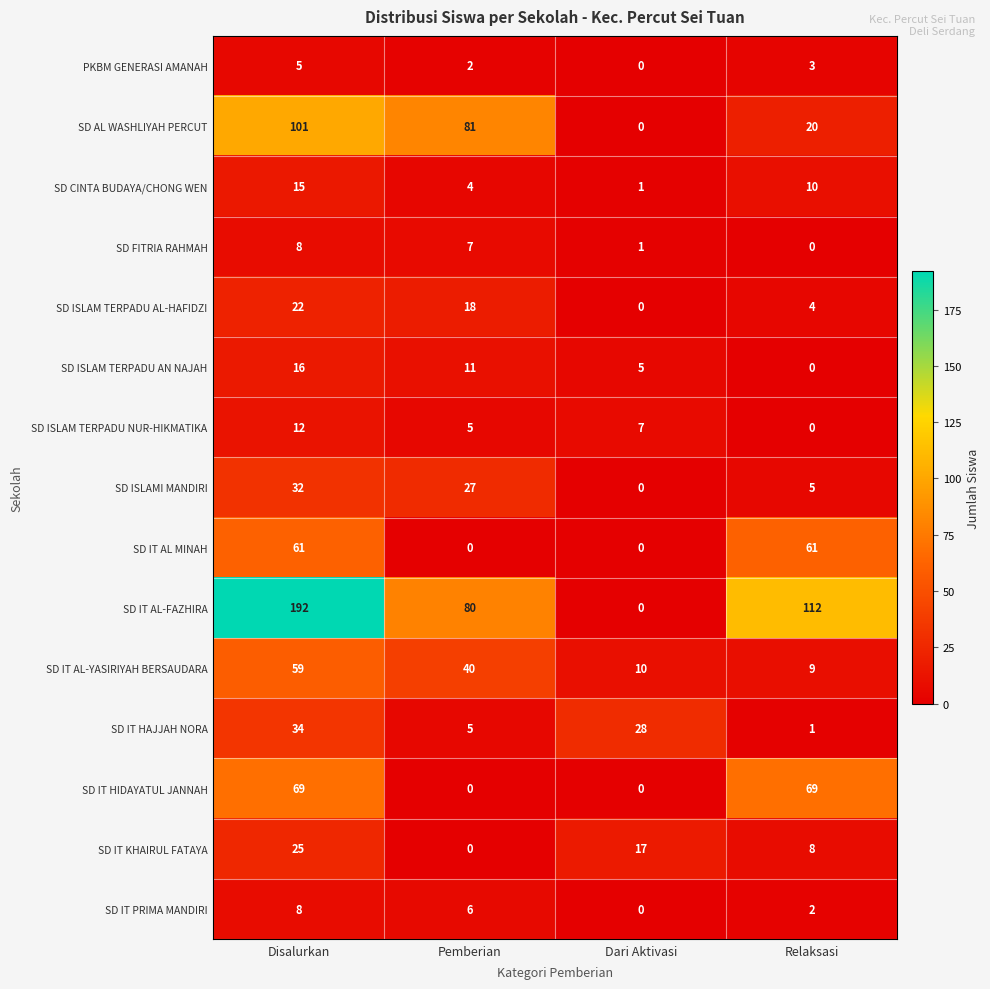

What is the difference between the highest and lowest values at Pemberian?

81